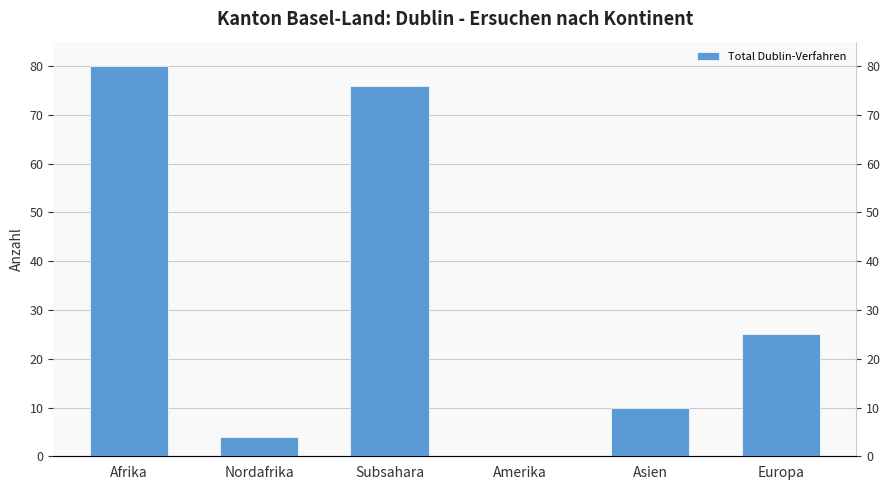

The chart shows a value of 53 at Afrika. True or false?

False